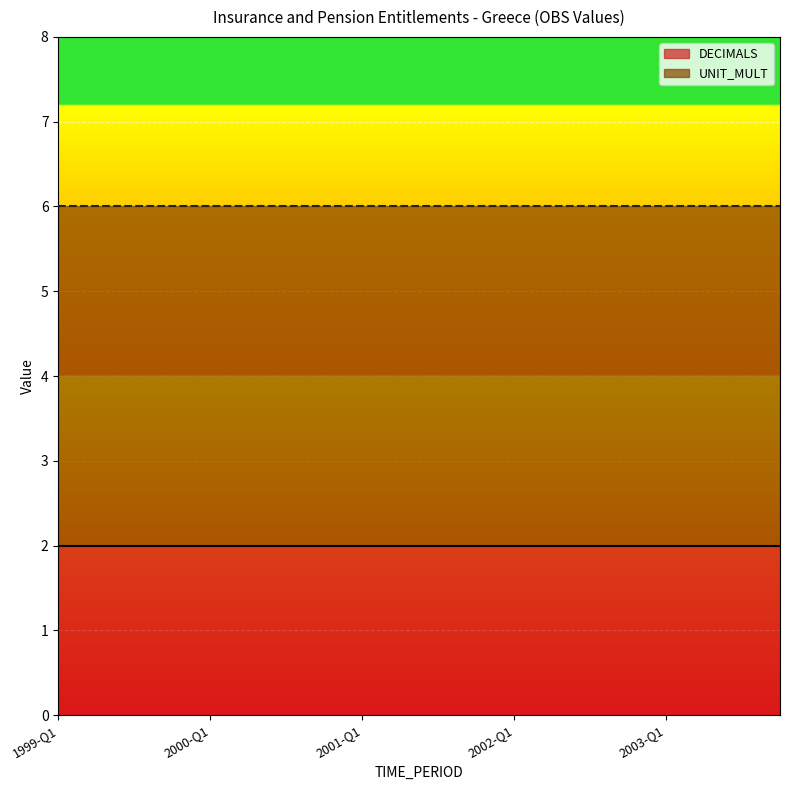

True or false: UNIT_MULT and DECIMALS intersect in this chart.

False